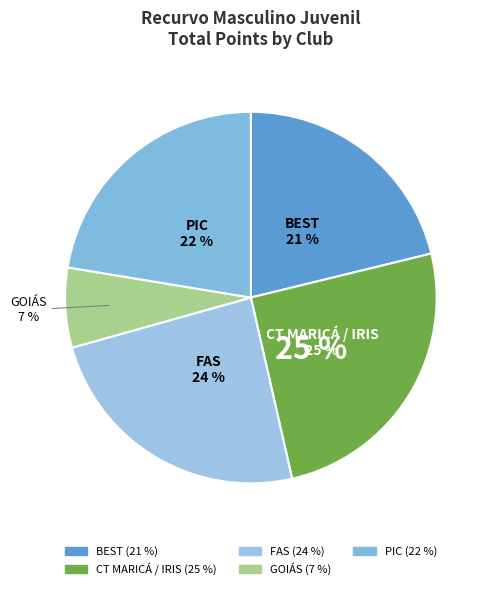

To the nearest percent, what portion does PIC represent?

22%